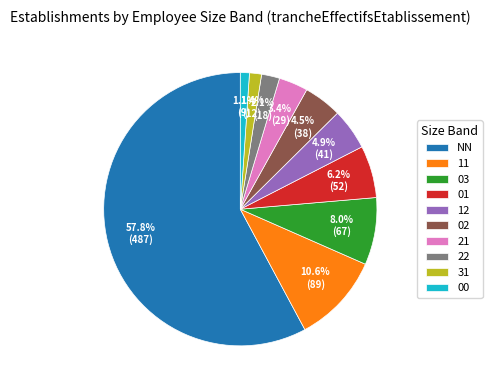

To the nearest percent, what is the difference between the 12 and 22 slice percentages?

3%